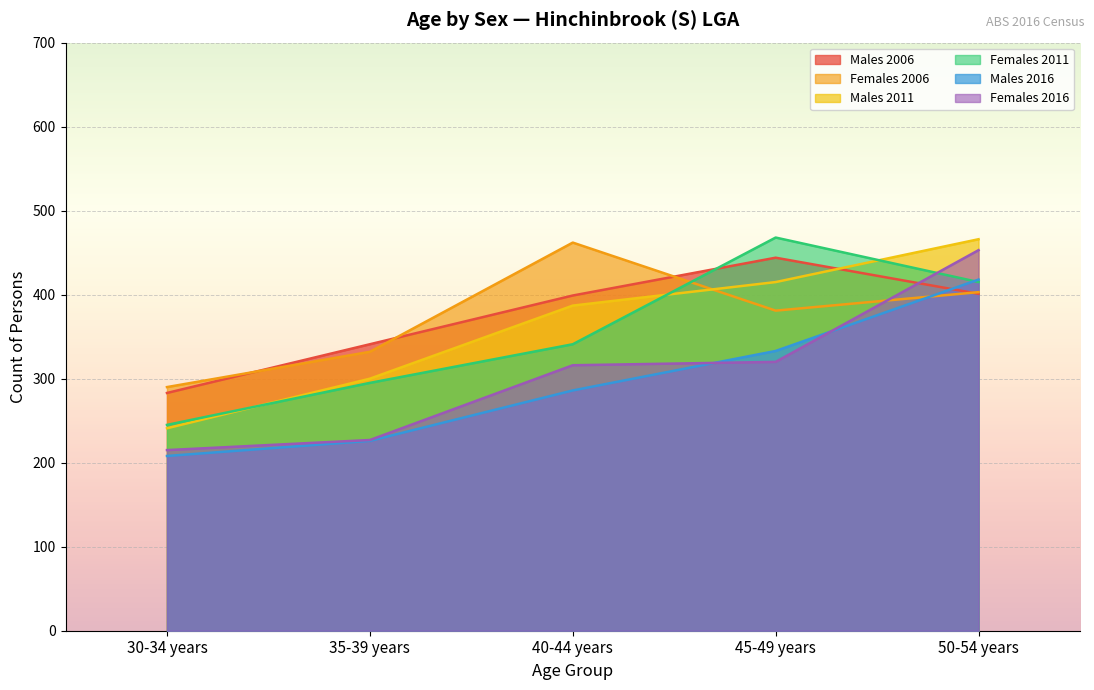

Which has a higher value, 35-39 years or 40-44 years?

40-44 years